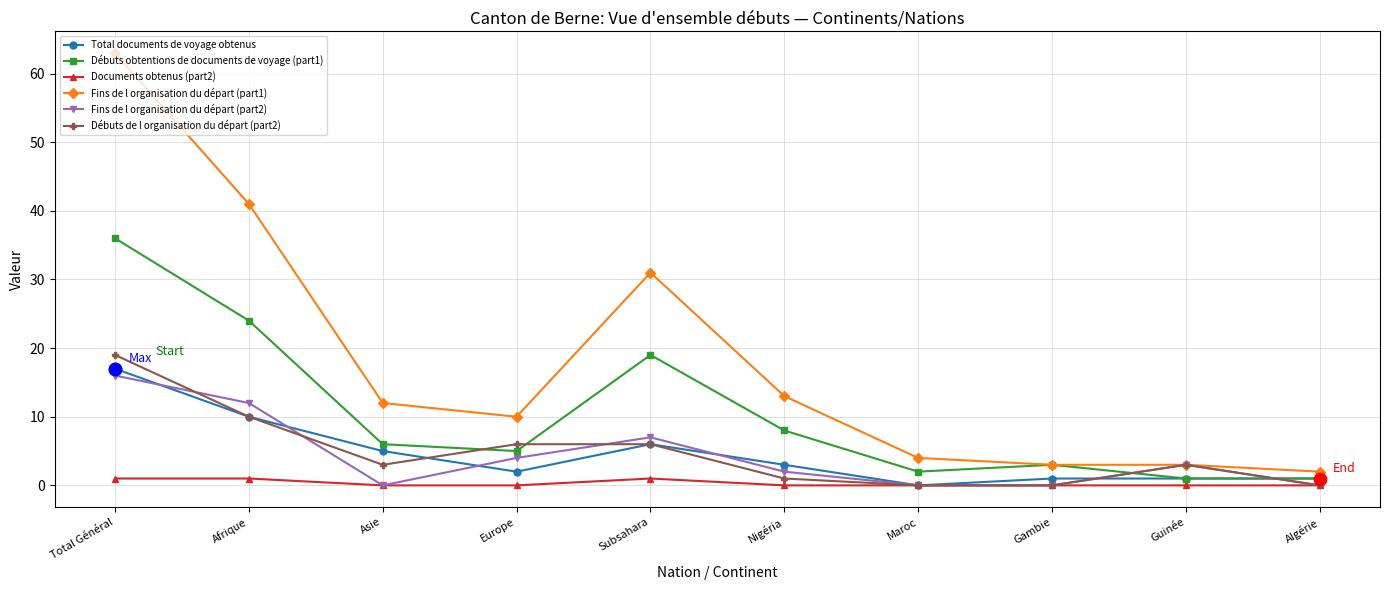

Is the value of Total documents de voyage obtenus at Total Général greater than the value of Fins de l organisation du départ (part2) at Gambie?

Yes